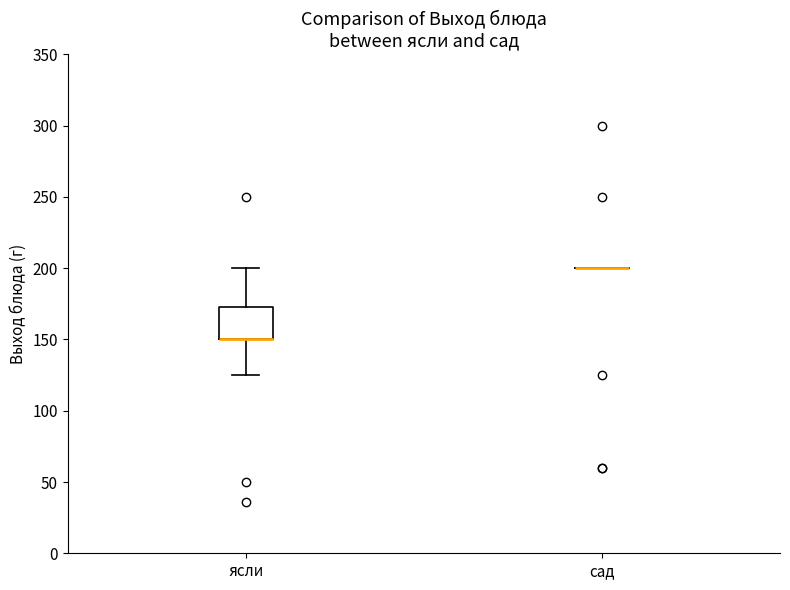

Comparing the boxes themselves (not the whiskers), which one is the tallest?

ясли